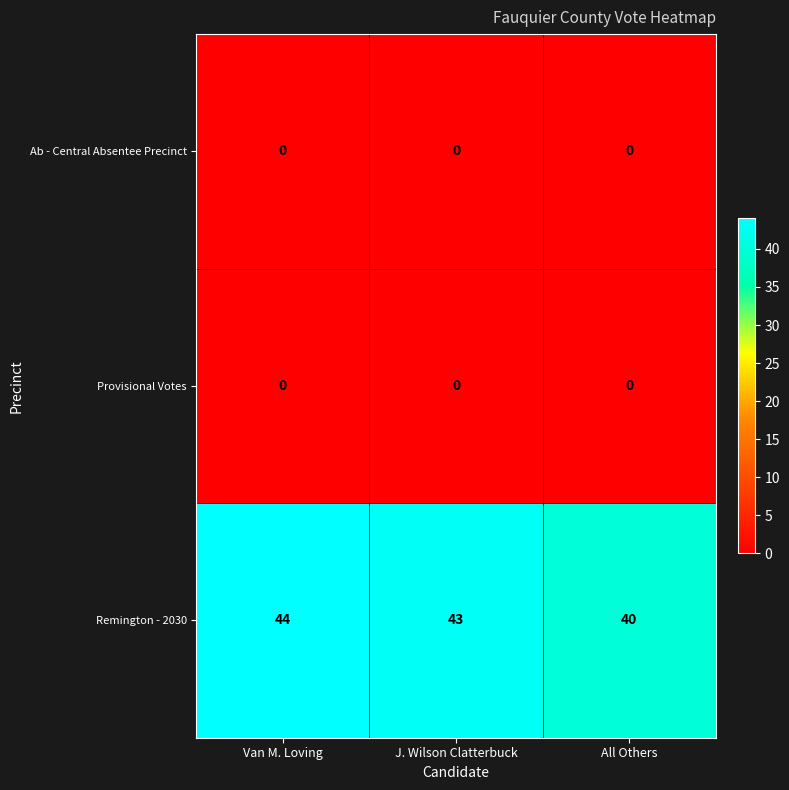

How many Remington - 2030 values are between 40 and 44?

3